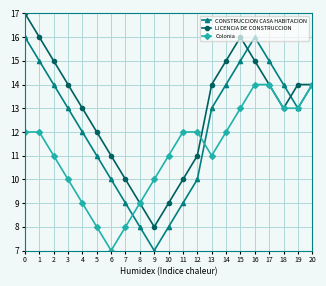

What is the spread (max minus min) of values at 4?

4